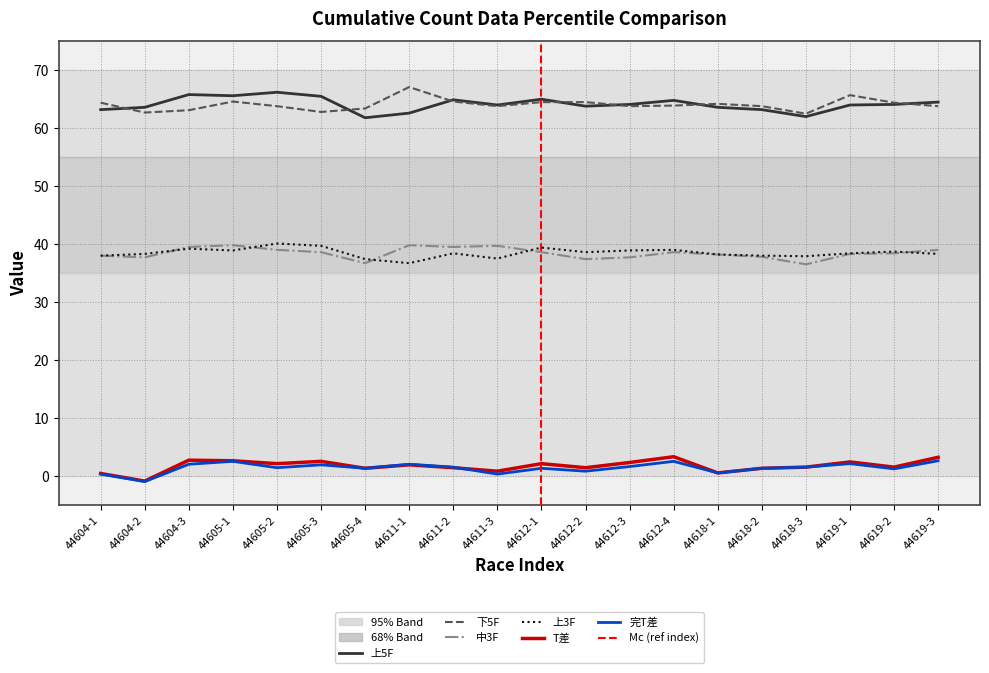

Which category has the highest value in the 上5F series?

44605-2